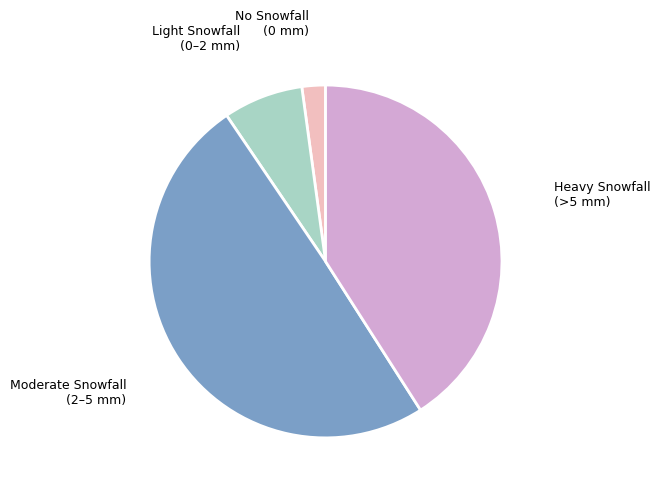

Does any single category account for the majority?

No